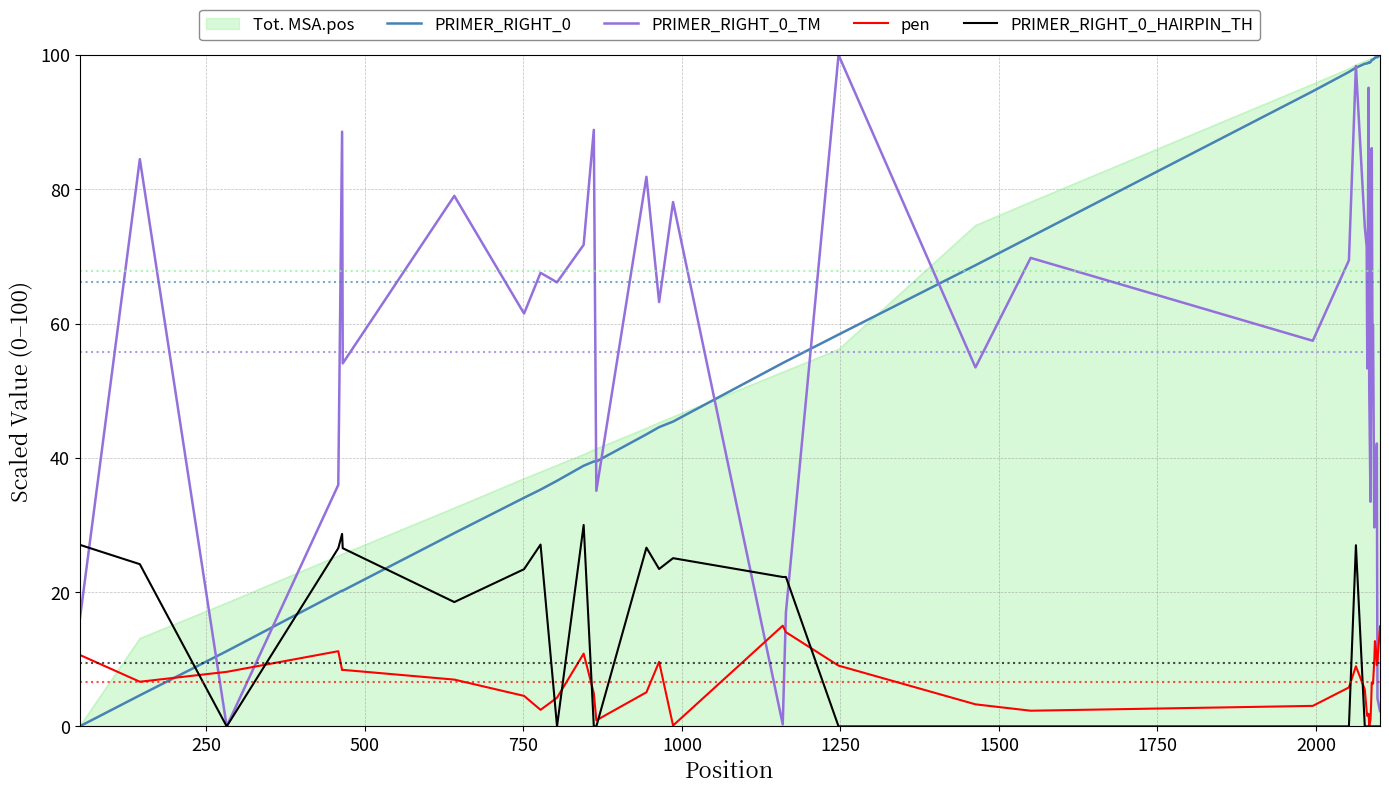

True or false: PRIMER_RIGHT_0 and PRIMER_RIGHT_0_HAIRPIN_TH intersect in this chart.

True